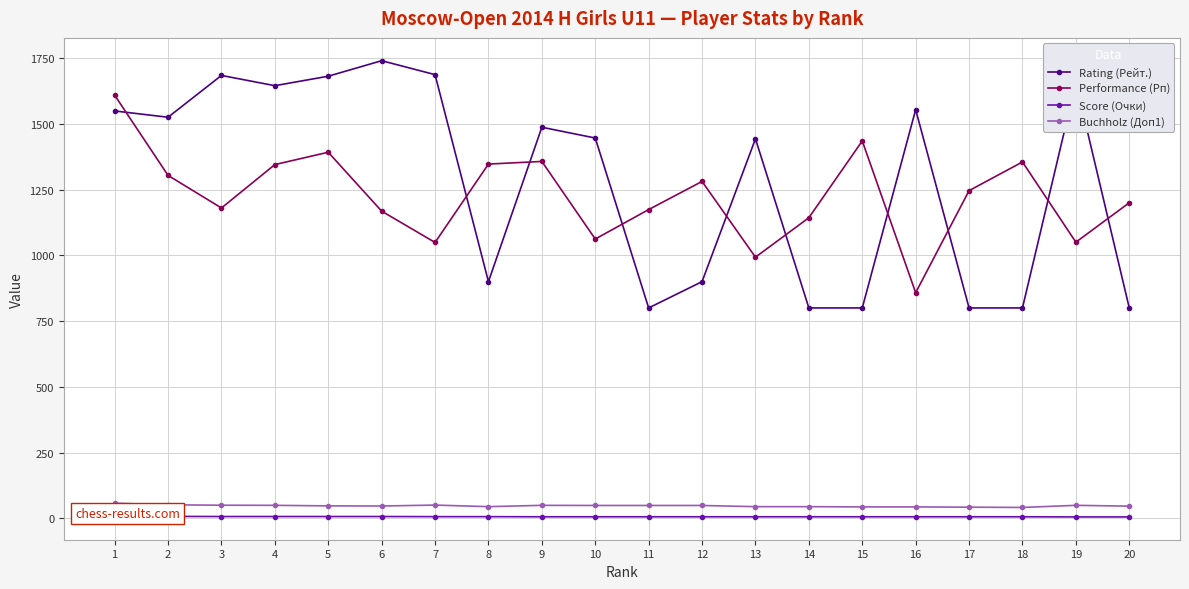

How many lines are shown in the chart?

4